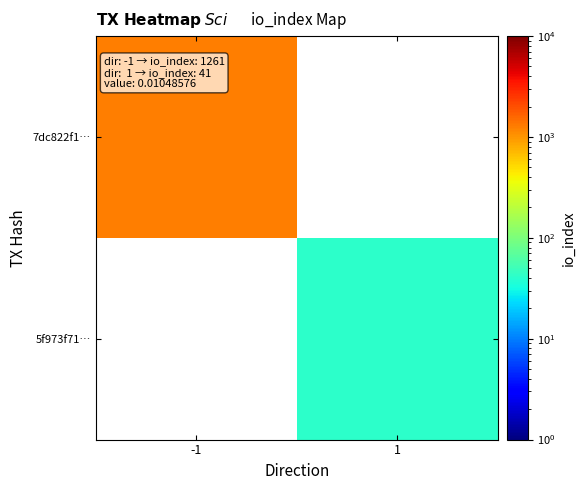

How many values in 7dc822f1… are above zero?

1